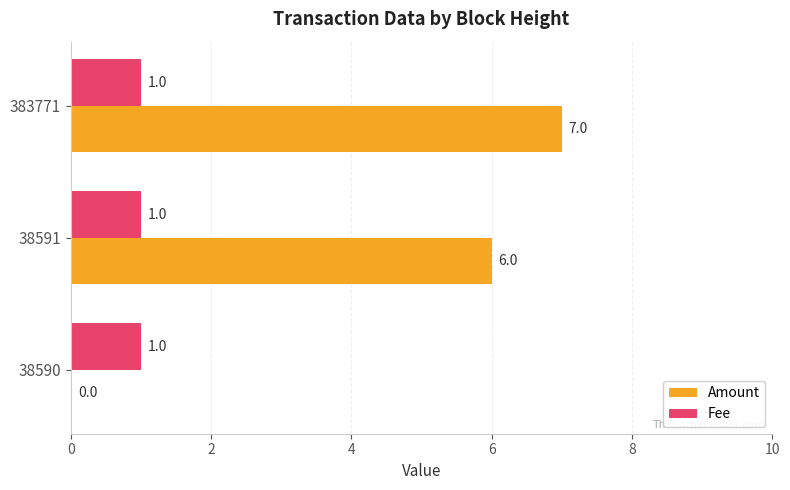

Which series changed the most between 38591 and 383771?

Amount